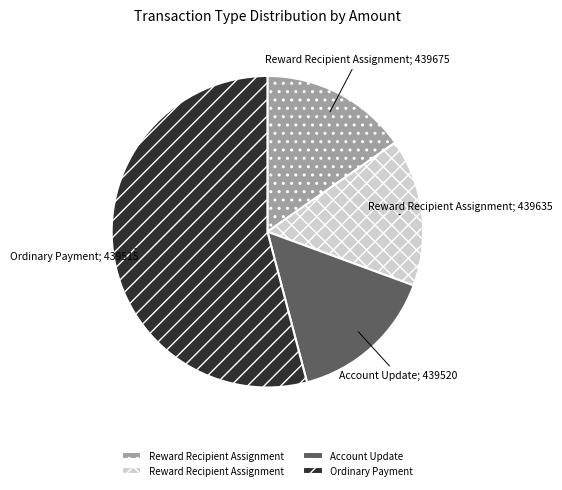

Is there any slice that represents more than half of the pie?

Yes